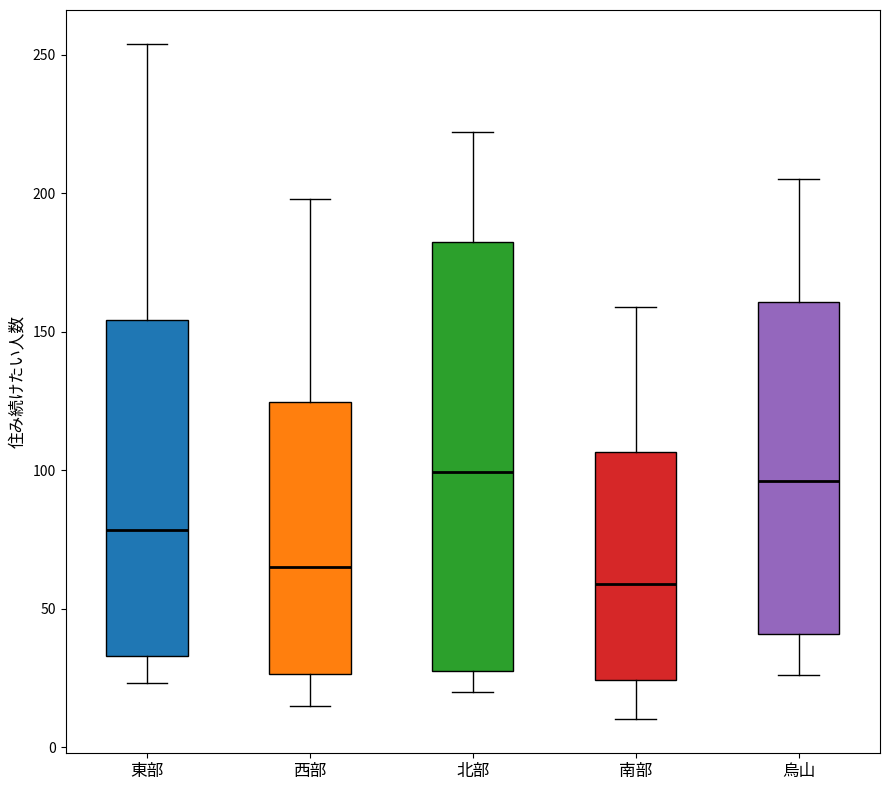

Reading left to right, read every box against the y-axis: the position of its median line, the range the box covers, and the ends of its whiskers. The values are not printed on the chart, so give them approximately, as read against the axis.

東部: median 80, box 35 to 155, whiskers 25 to 255
西部: median 65, box 25 to 125, whiskers 15 to 200
北部: median 100, box 30 to 180, whiskers 20 to 220
南部: median 60, box 25 to 105, whiskers 10 to 160
烏山: median 95, box 40 to 160, whiskers 25 to 205